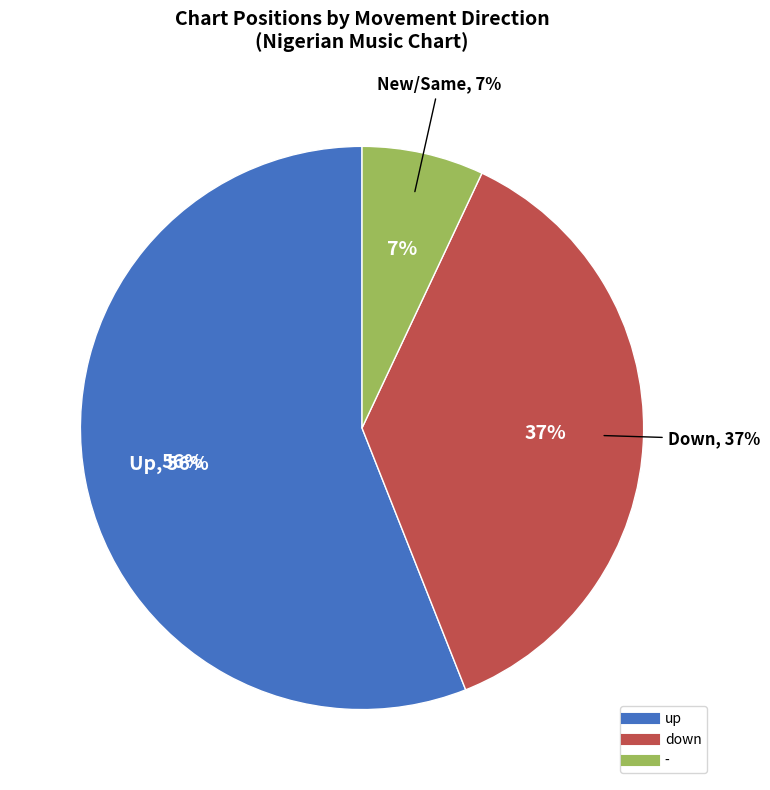

How many segments does this pie chart have?

3